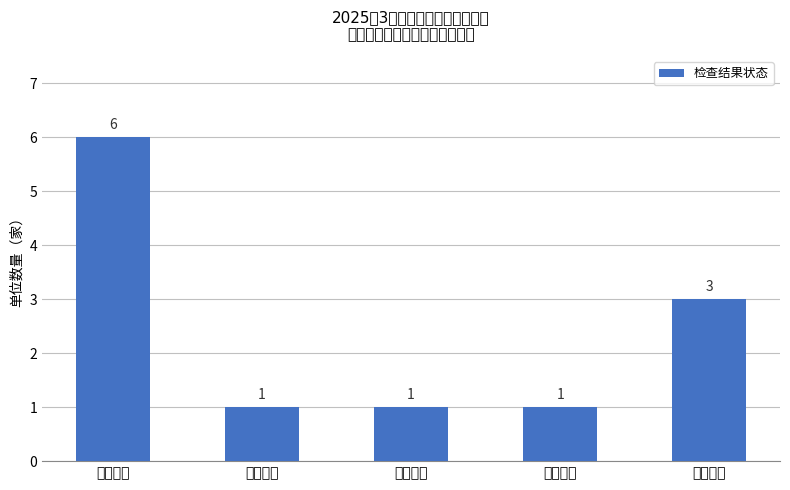

How many values exceed 1?

2